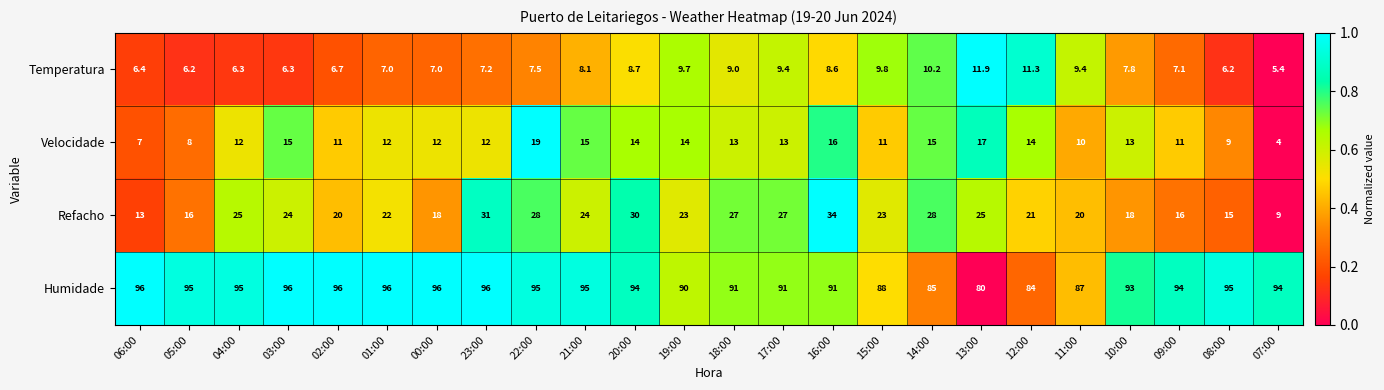

What value does the Velocidade series have at 23:00?

12.0